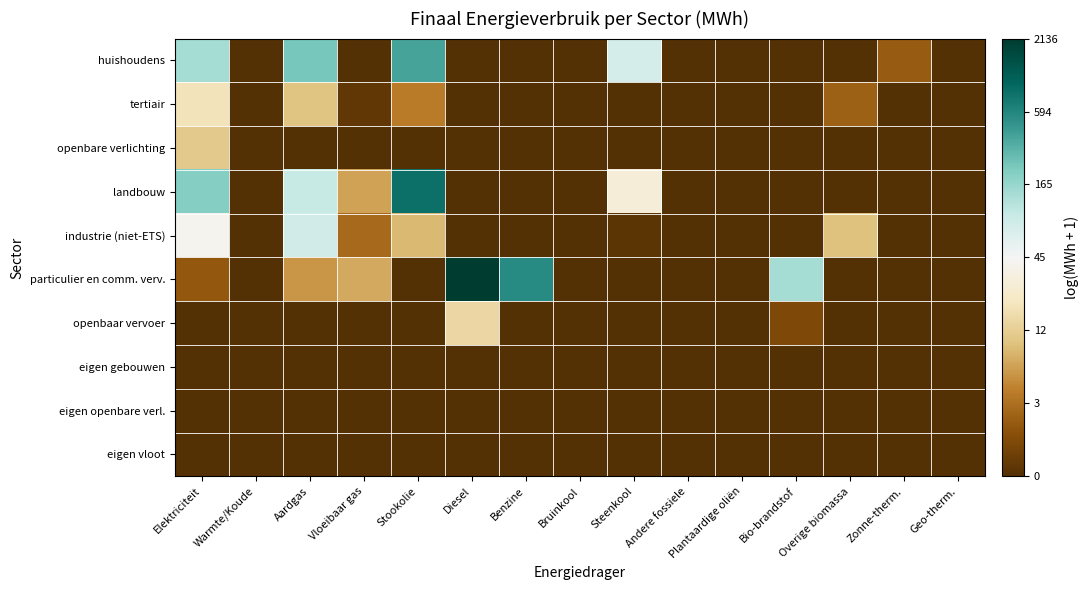

Which series has the largest total across all categories?

particulier en comm. verv.